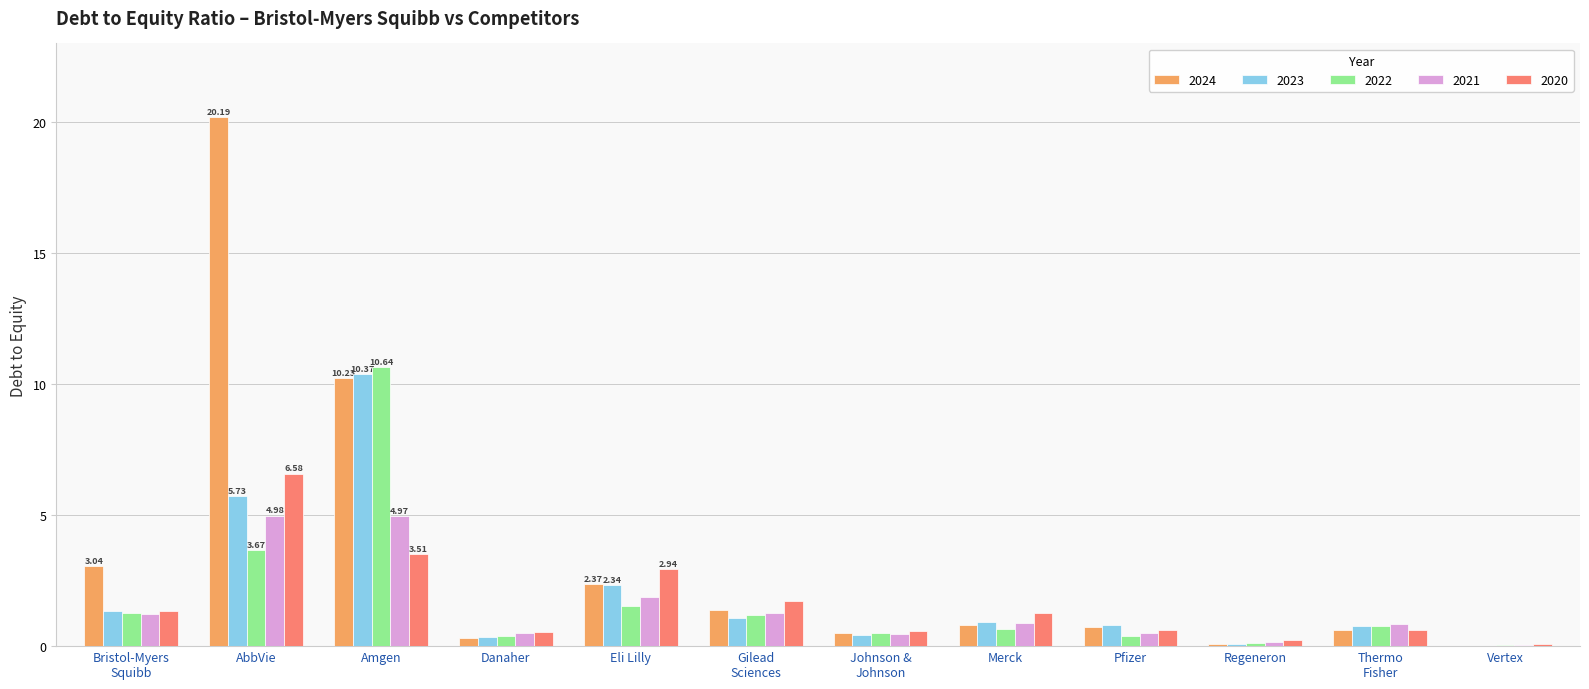

Which series changed the most between Amgen and Danaher?

2022